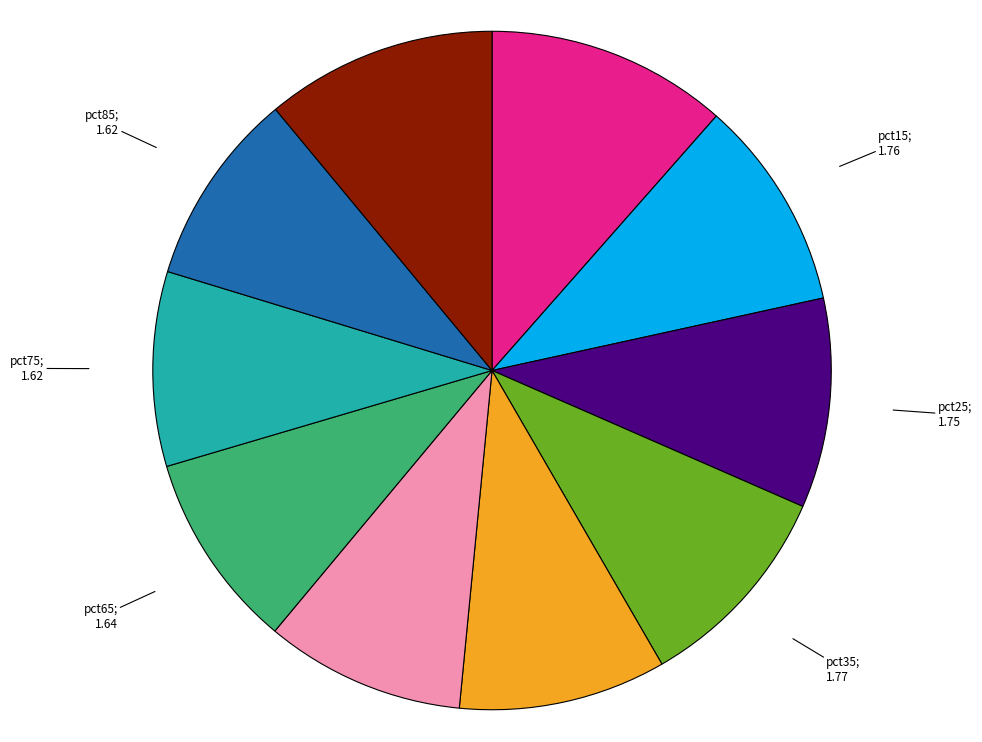

Is there any slice that represents more than half of the pie?

No